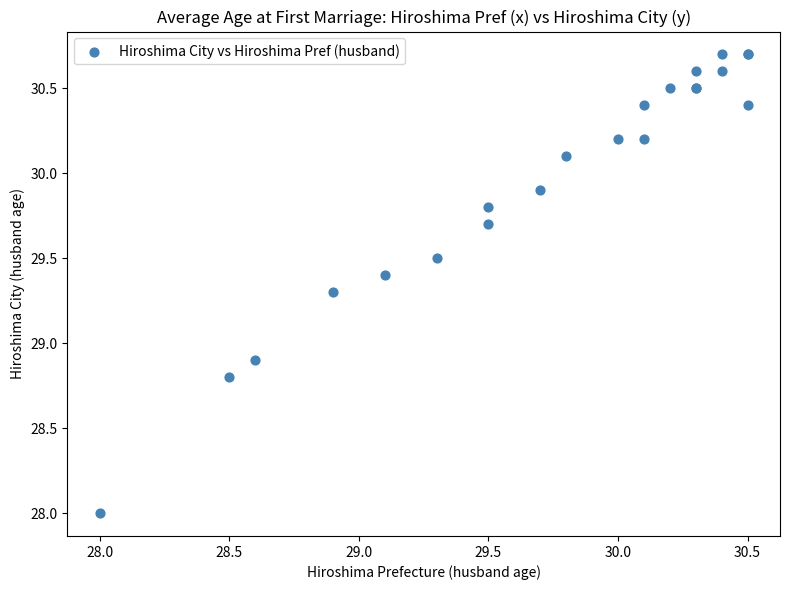

What Y value in the scatter plot is closest to 29?

28.9